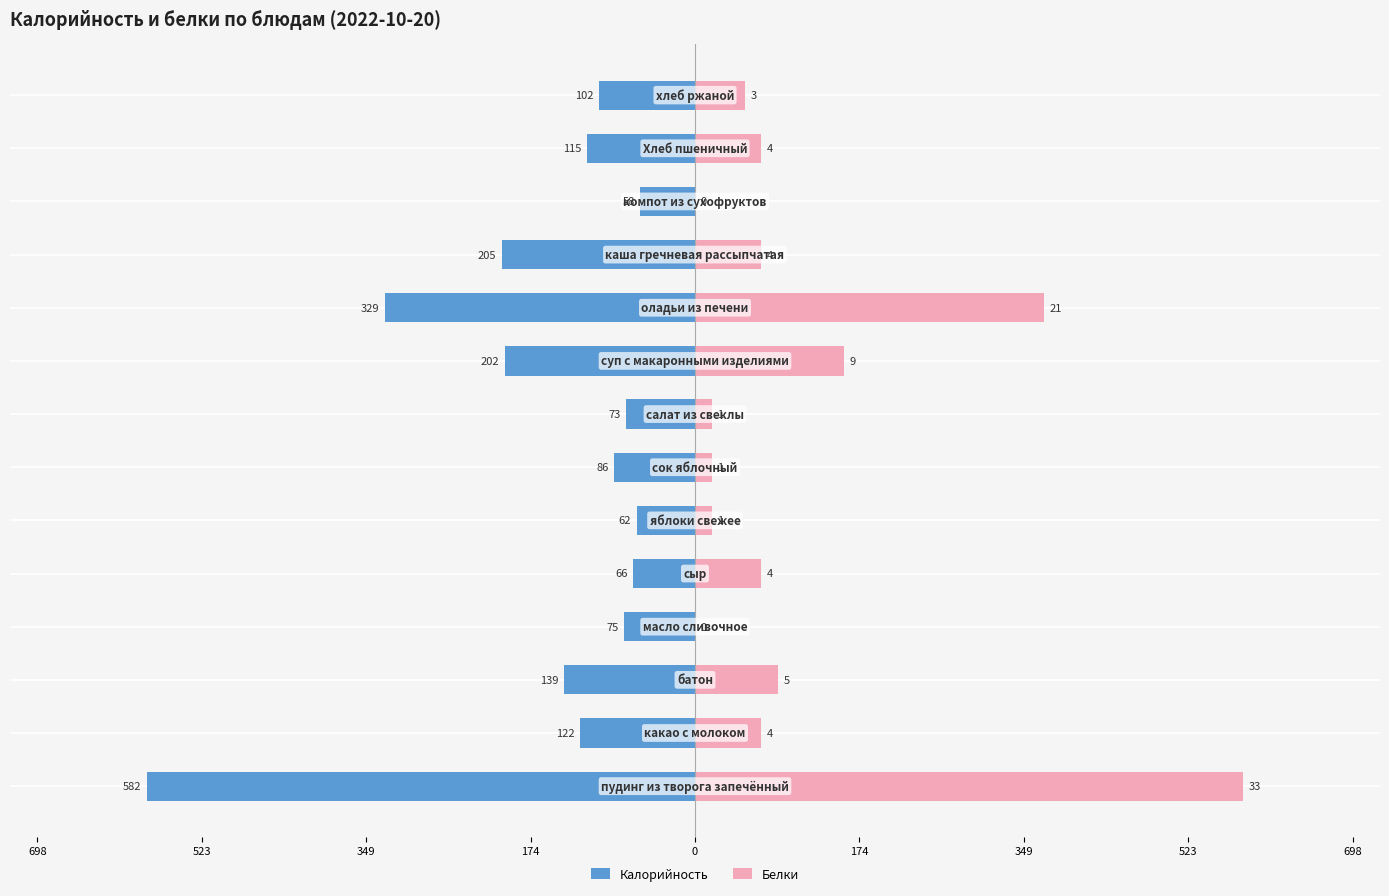

What are all the series names shown in the legend?

Калорийность, Белки